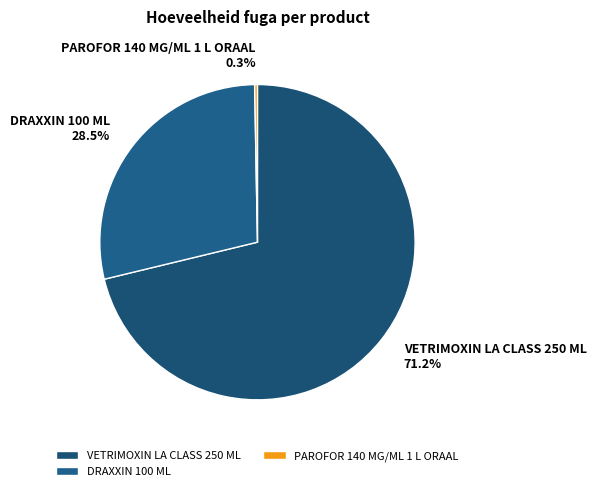

What is the ratio of the value at VETRIMOXIN LA CLASS 250 ML to the value at PAROFOR 140 MG/ML 1 L ORAAL?

250.0